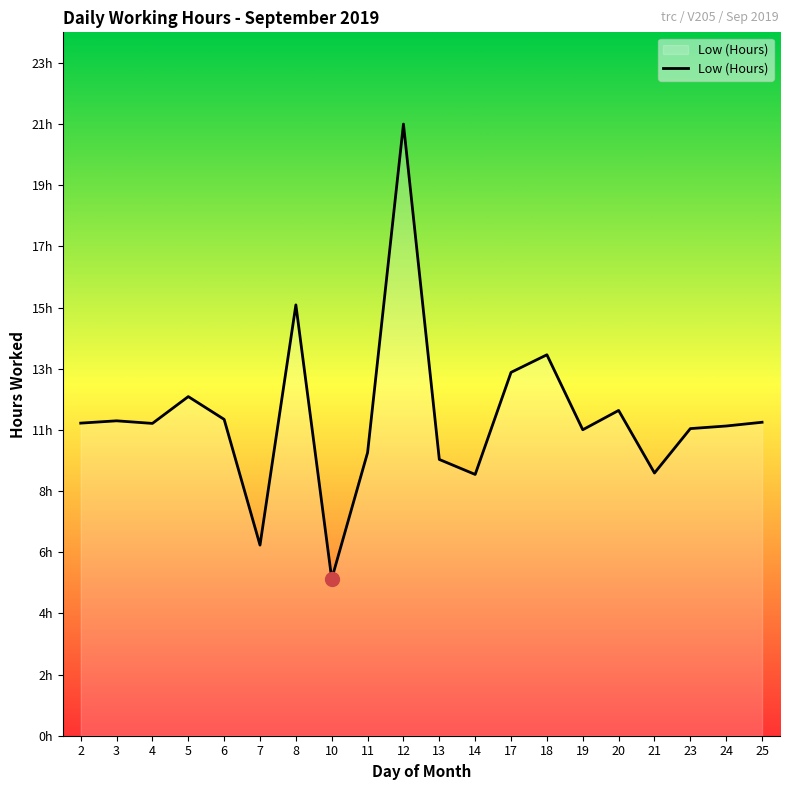

Does the chart have visible grid lines?

No